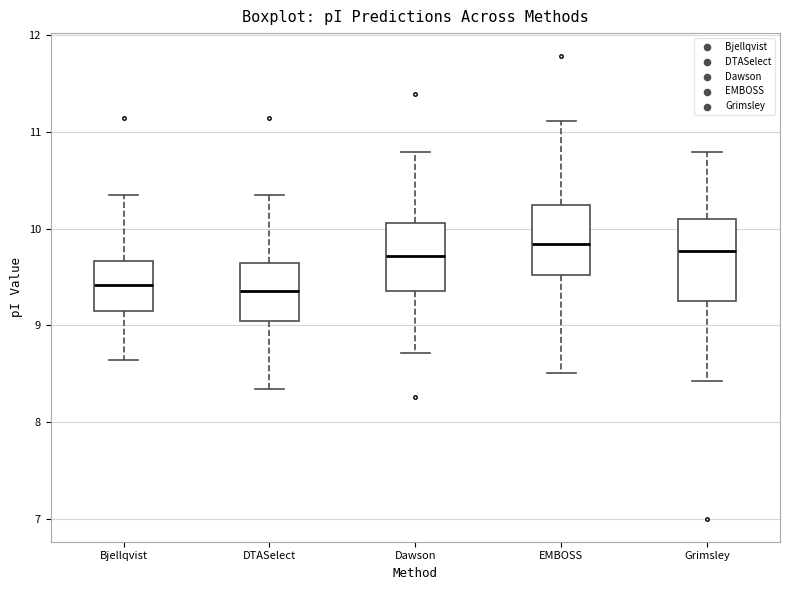

Reading left to right, read every box against the y-axis: the position of its median line, the range the box covers, and the ends of its whiskers. The values are not printed on the chart, so give them approximately, as read against the axis.

Bjellqvist: median 9.4, box 9.2 to 9.7, whiskers 8.6 to 10.4
DTASelect: median 9.4, box 9.0 to 9.6, whiskers 8.3 to 10.4
Dawson: median 9.7, box 9.4 to 10.1, whiskers 8.7 to 10.8
EMBOSS: median 9.8, box 9.5 to 10.2, whiskers 8.5 to 11.1
Grimsley: median 9.8, box 9.3 to 10.1, whiskers 8.4 to 10.8